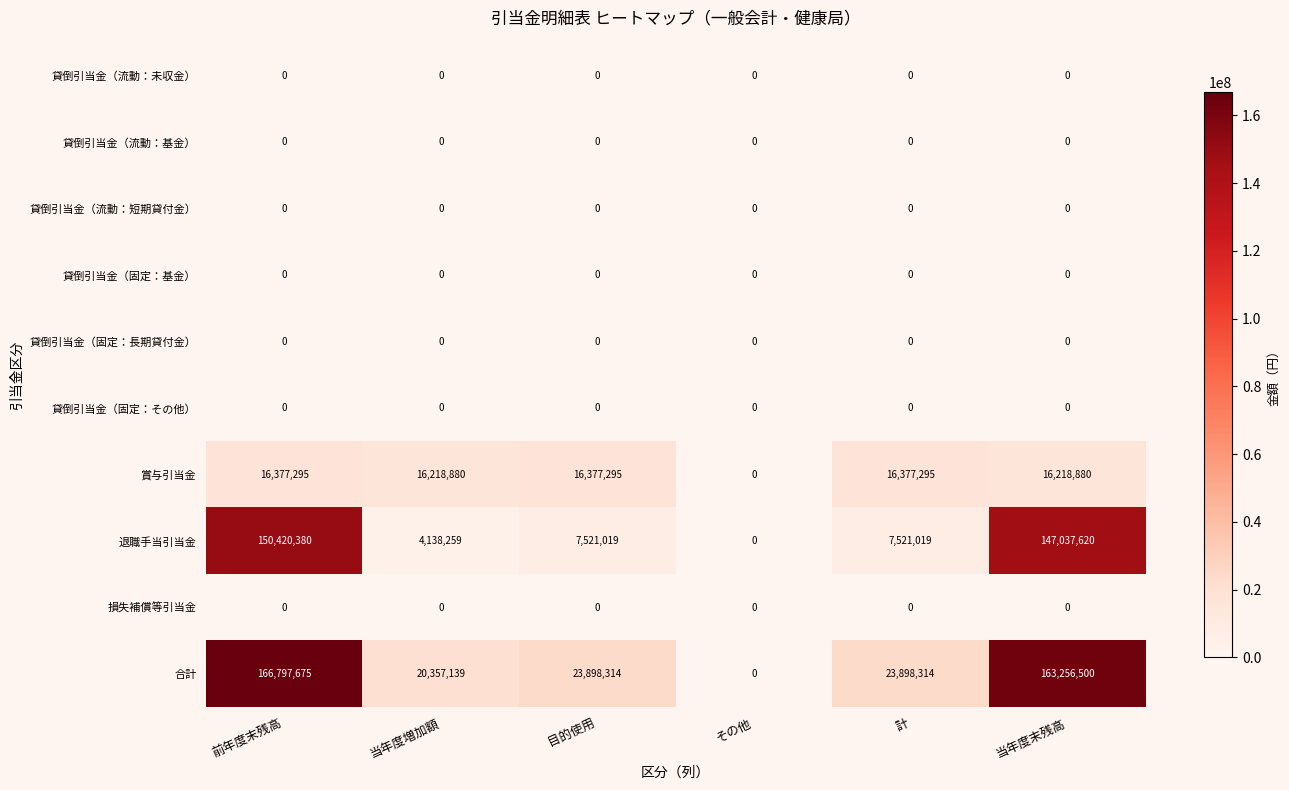

At which category does the chart reach its peak across all series?

前年度末残高